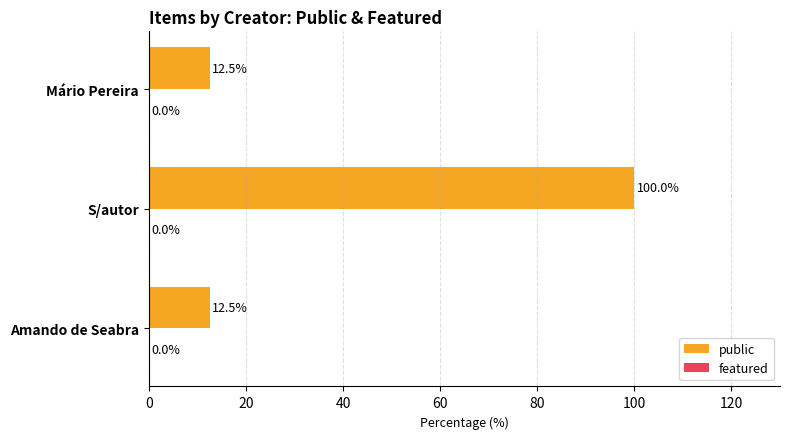

The chart shows a value of 171.7 at S/autor. True or false?

False